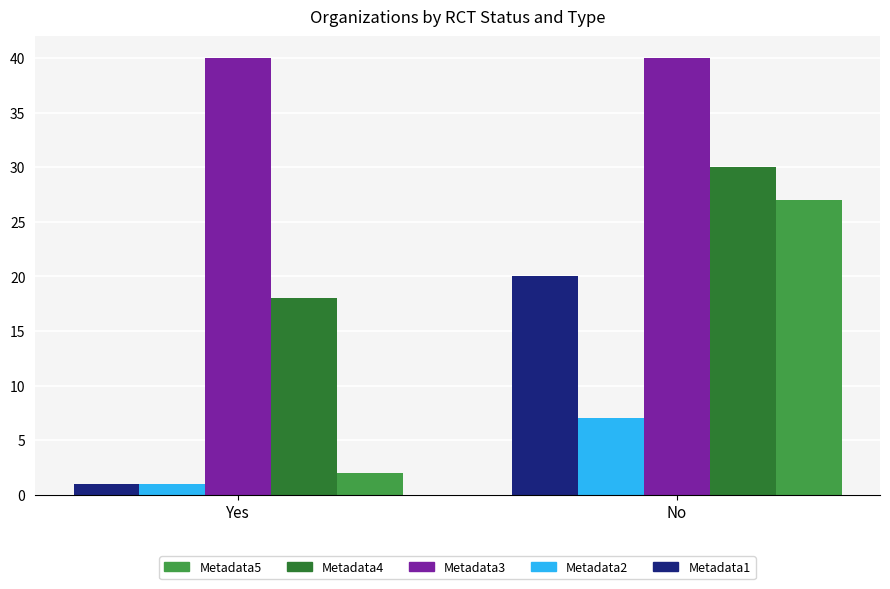

What position from the right is No?

1